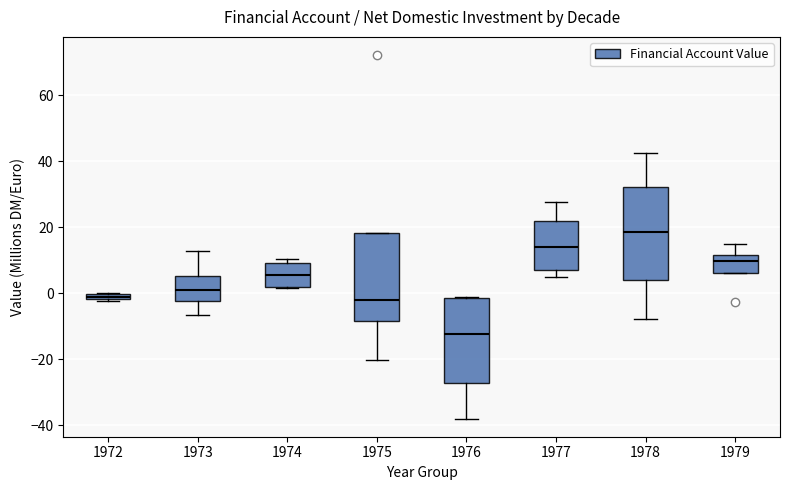

Which box's median line is the lowest?

1976